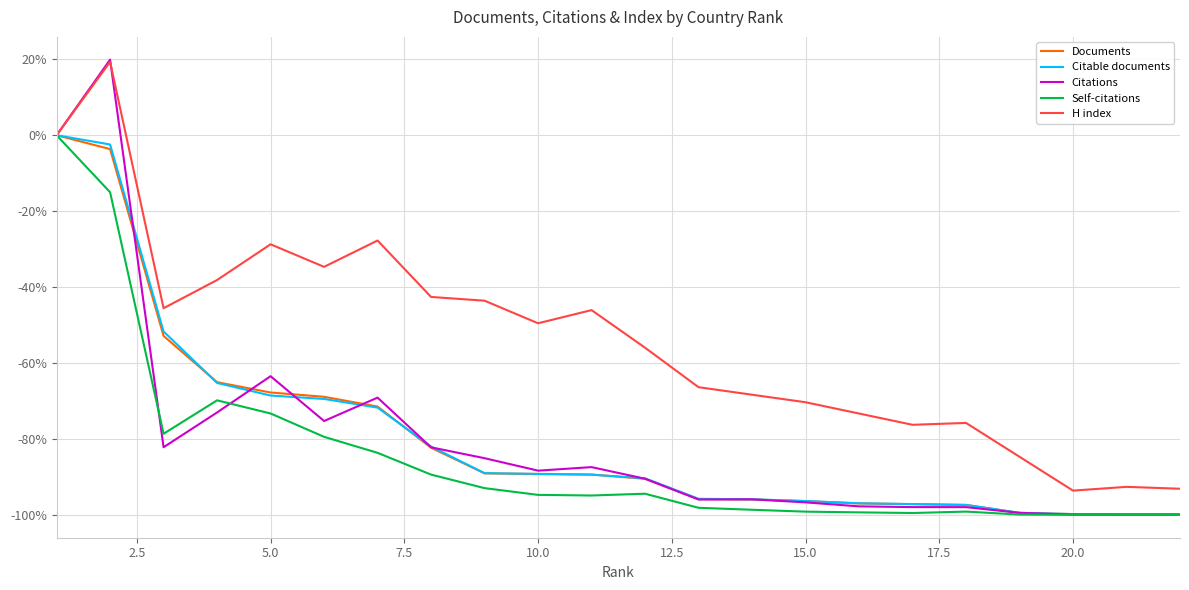

Which series has the largest total across all categories?

H index